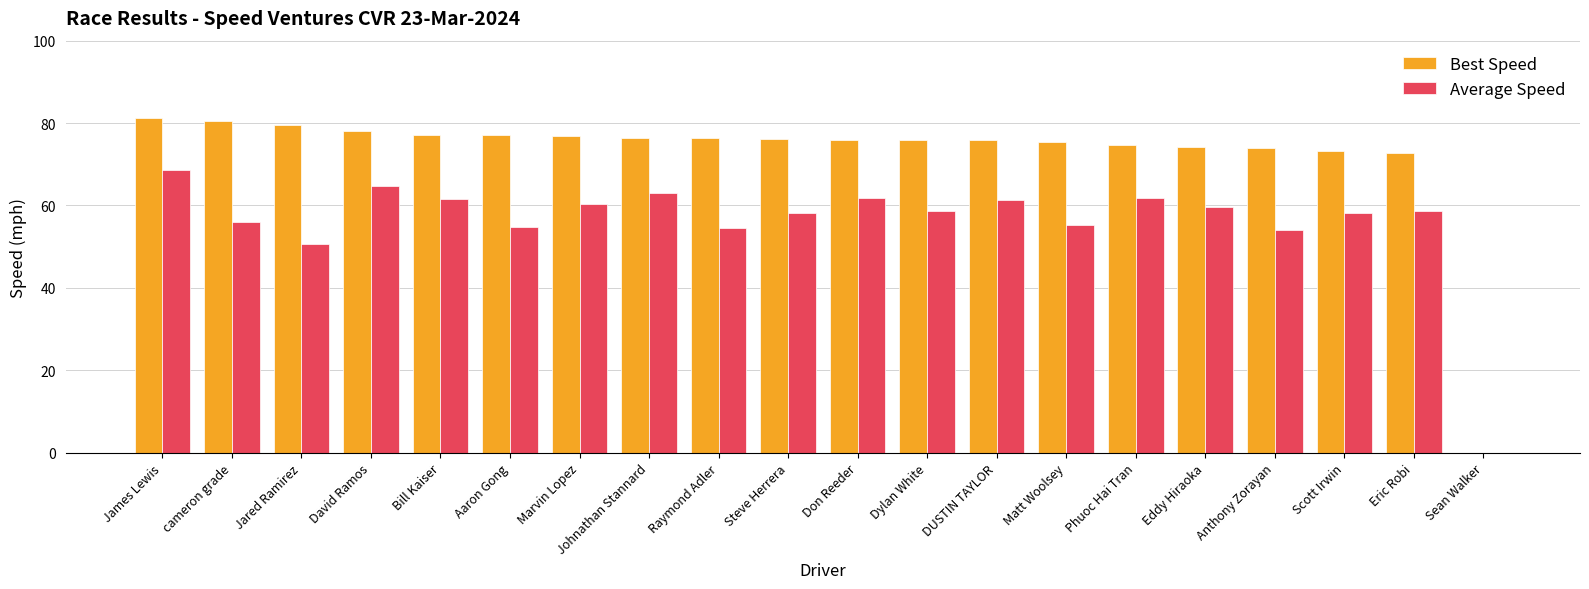

Which series changed the most between Steve Herrera and Phuoc Hai Tran?

Average Speed